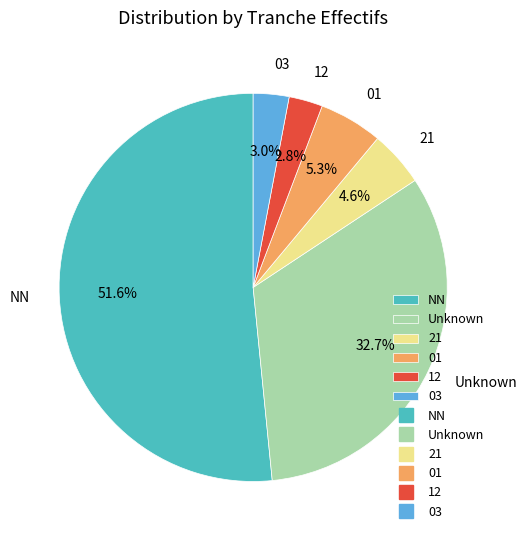

Count the number of slices in the pie.

6